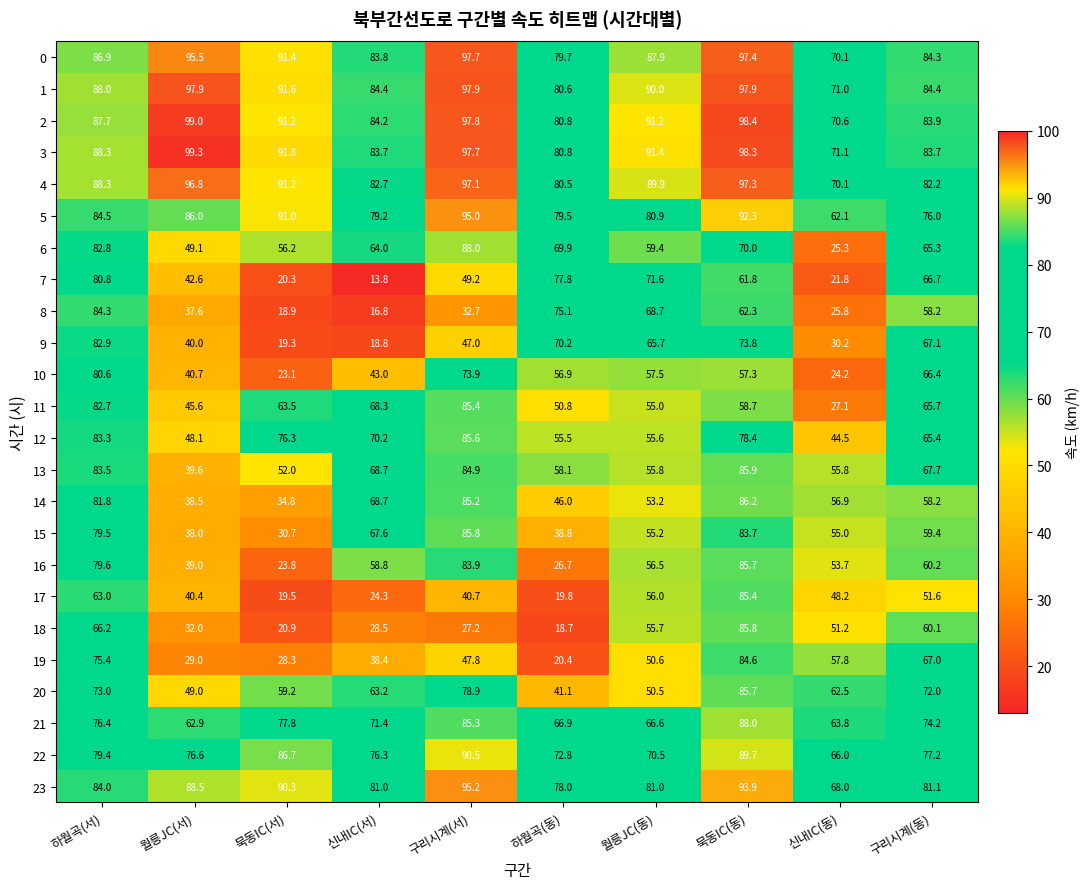

Which category has the lowest value in the 11 series?

신내IC(동)